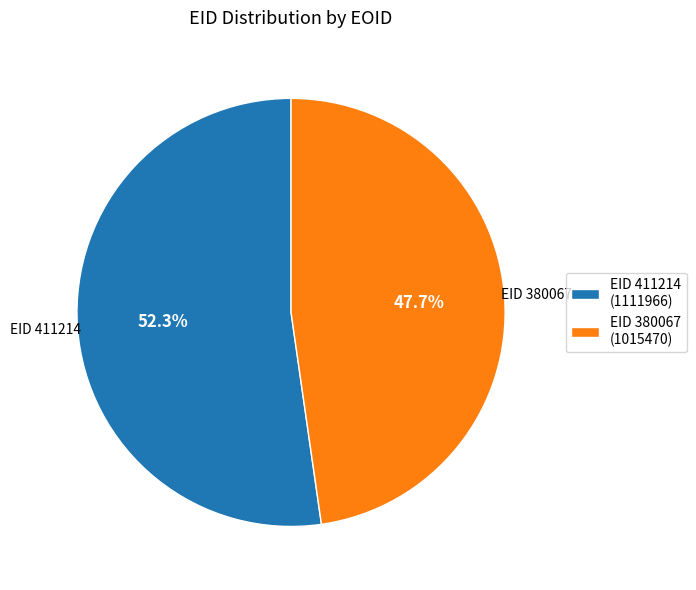

How many segments does this pie chart have?

2